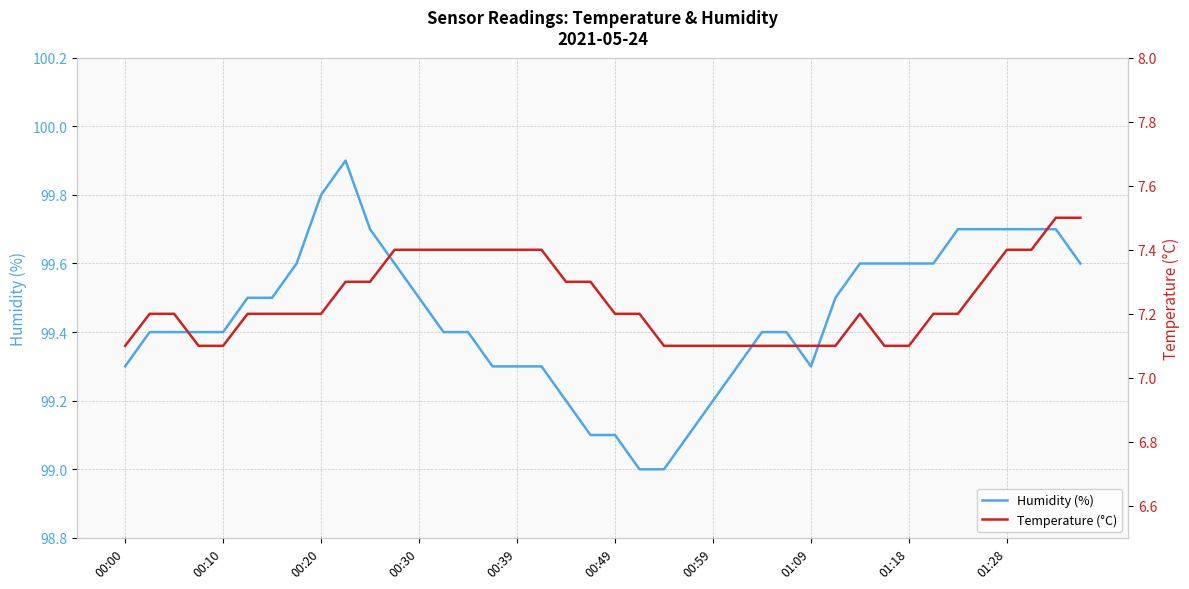

How many interior local peaks does the Humidity (%) series have?

1